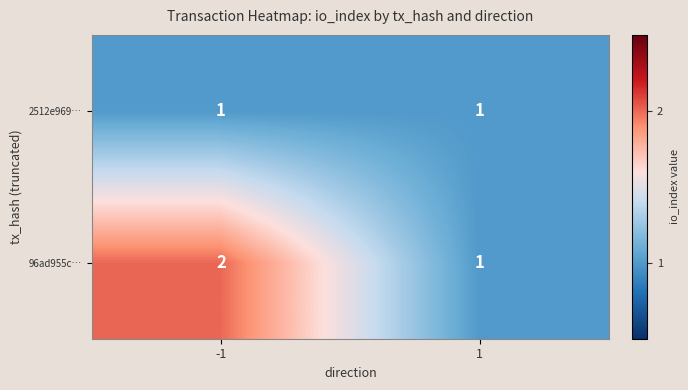

Between -1 and 1, which series saw the biggest shift?

96ad955c…